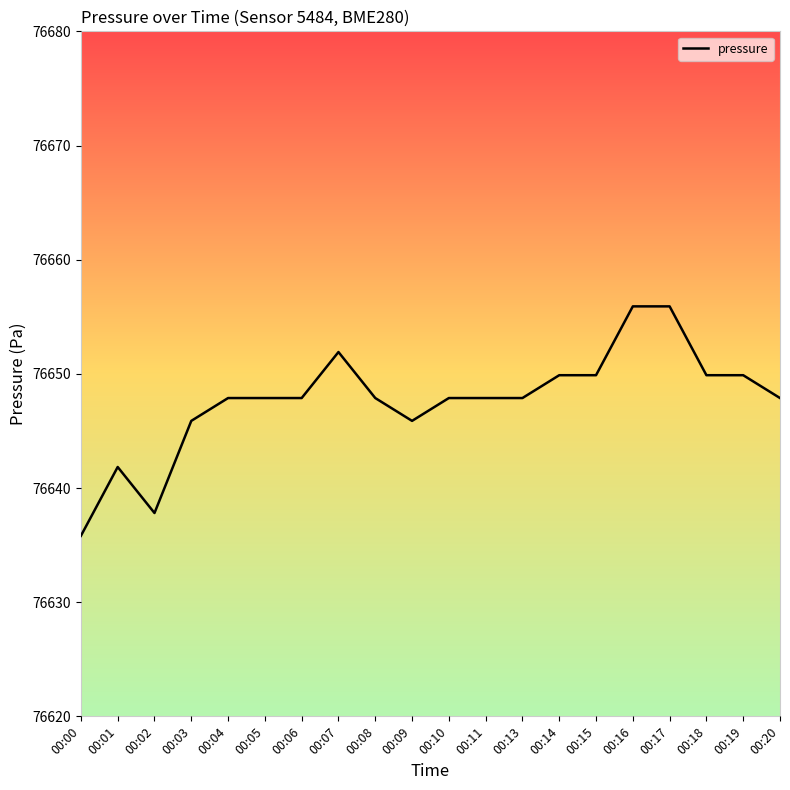

The chart shows a value of 76647.9 at 00:05. True or false?

True